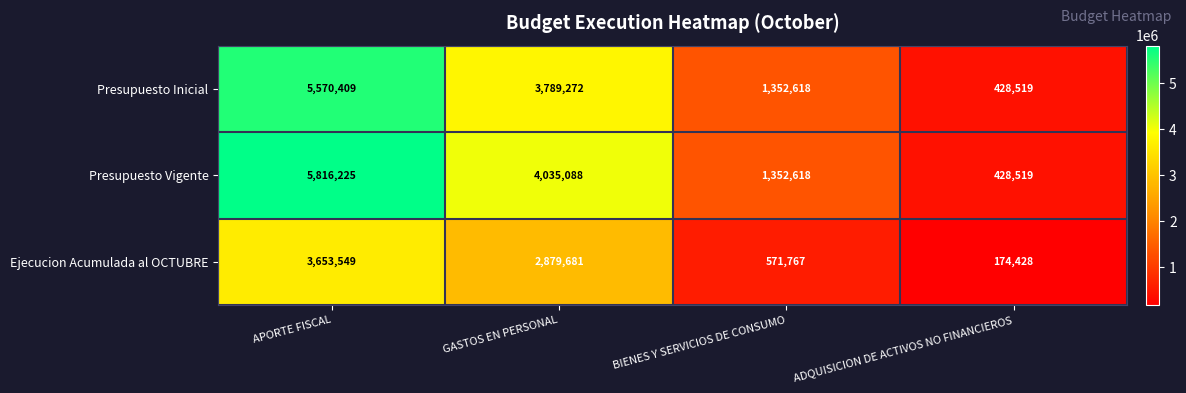

How many categories are shown in the chart?

4